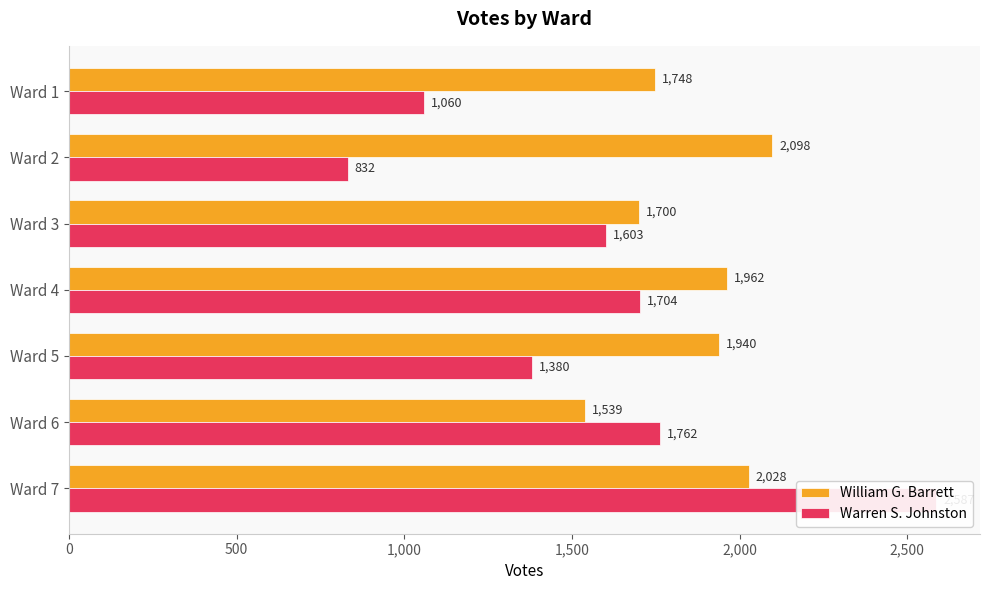

The William G. Barrett series shows 2651 at Ward 3. True or false?

False